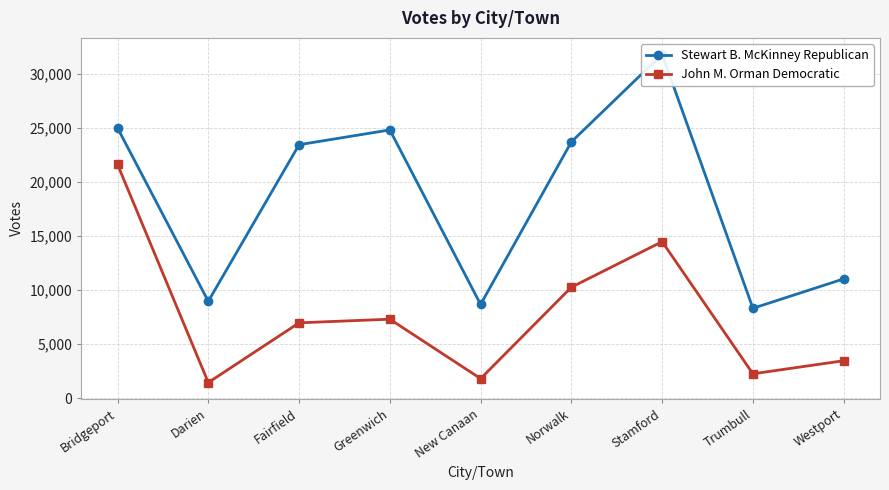

What is the value of the John M. Orman Democratic point at the 8th from the left?

2269